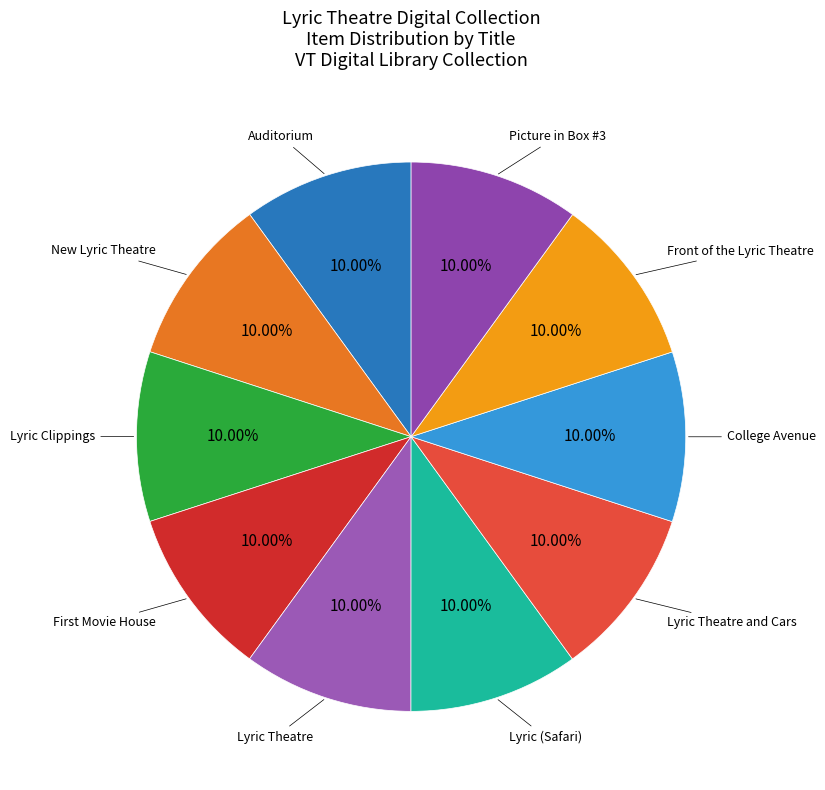

Combined, do Lyric Theatre and Cars and College Avenue account for over 50%?

No